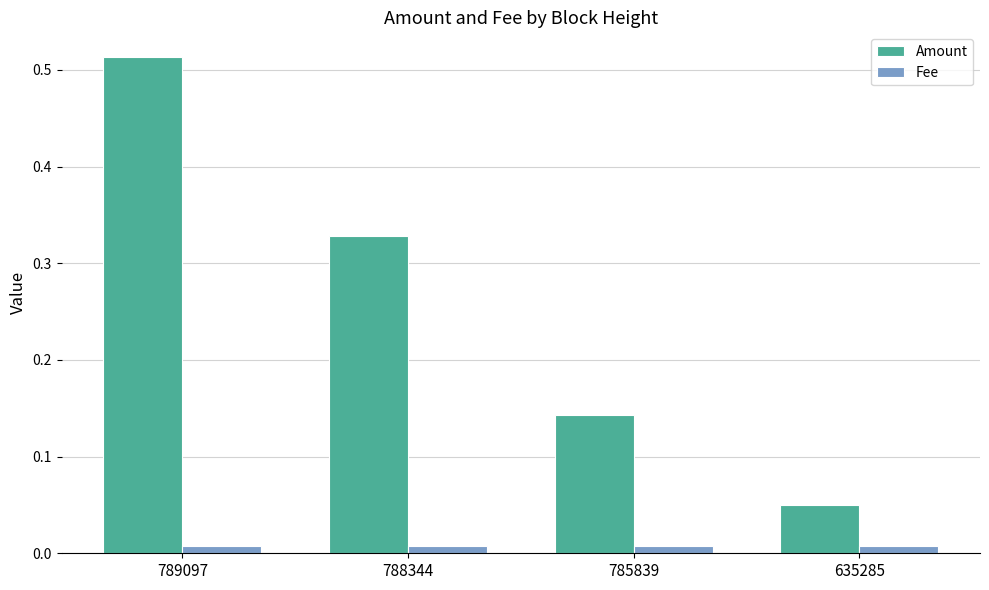

Is it true that Amount equals 0.2 at 788344?

False